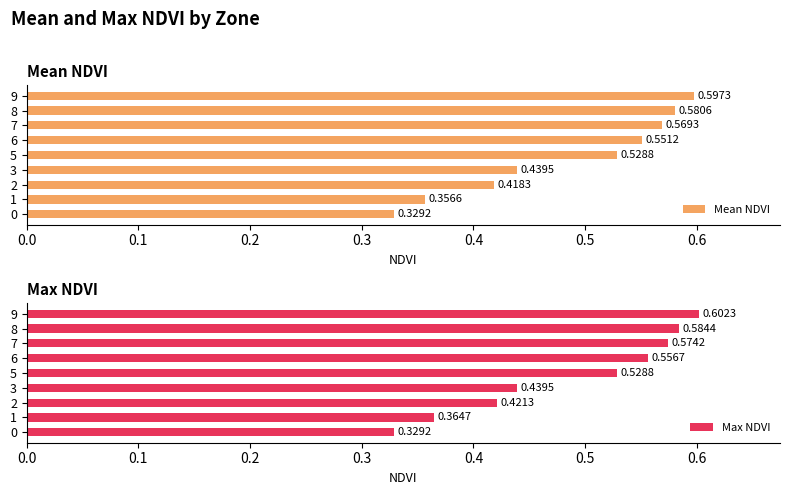

List the labels in order of Mean NDVI value, largest first.

9, 8, 7, 6, 5, 3, 2, 1, 0